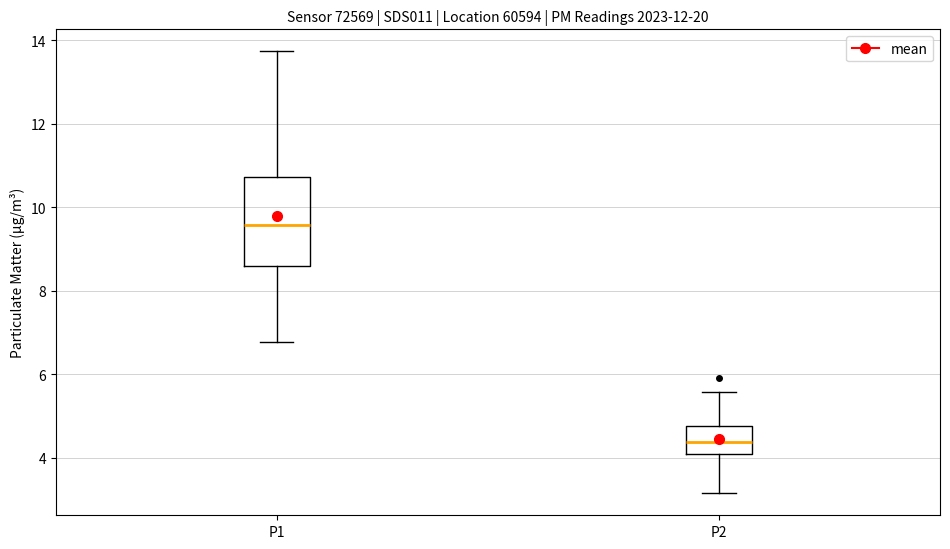

Which box has the lowest median line?

P2